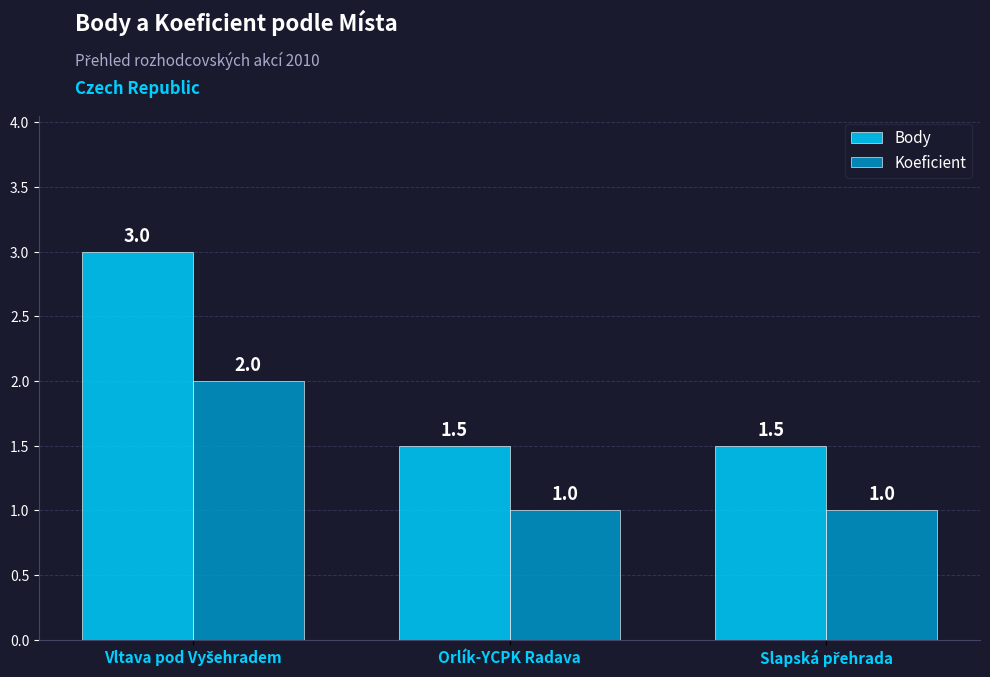

What is the sum of all Body values?

6.0